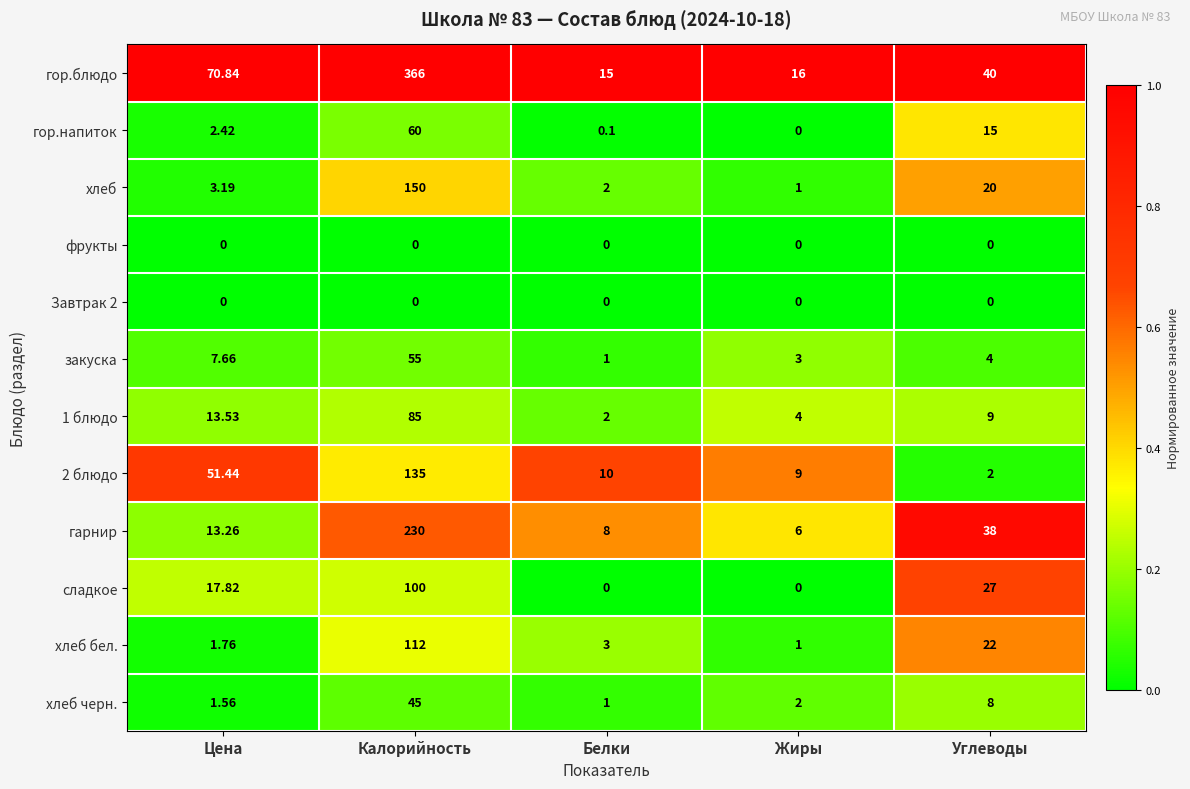

Which series has the largest total across all categories?

гор.блюдо